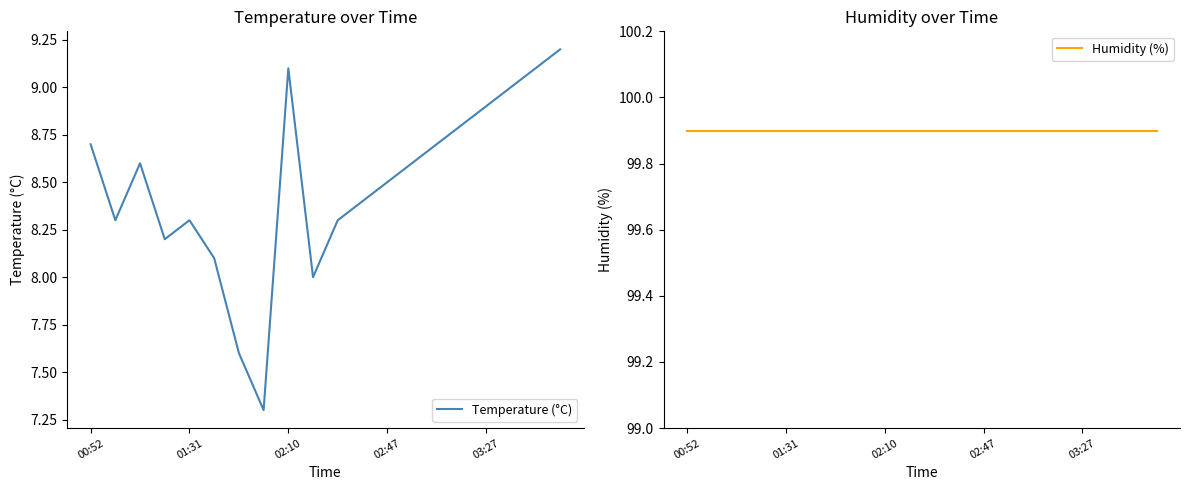

True or false: Humidity (%) has more than 2 interior local peaks.

False